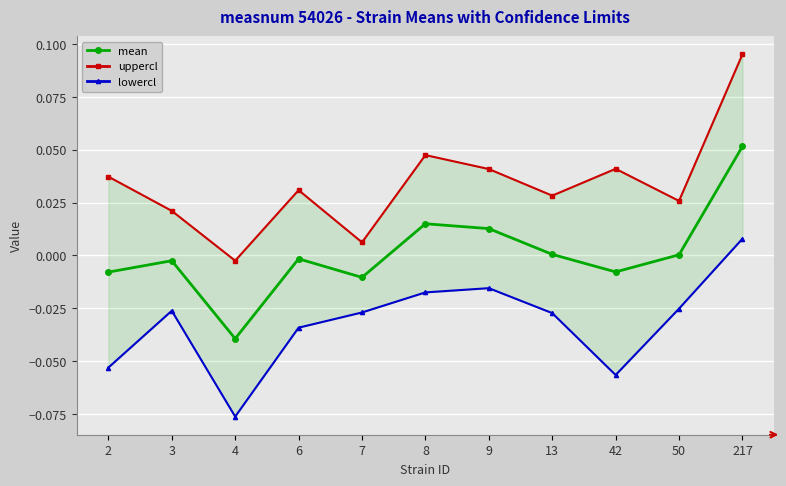

At which label is uppercl closest to 0?

4